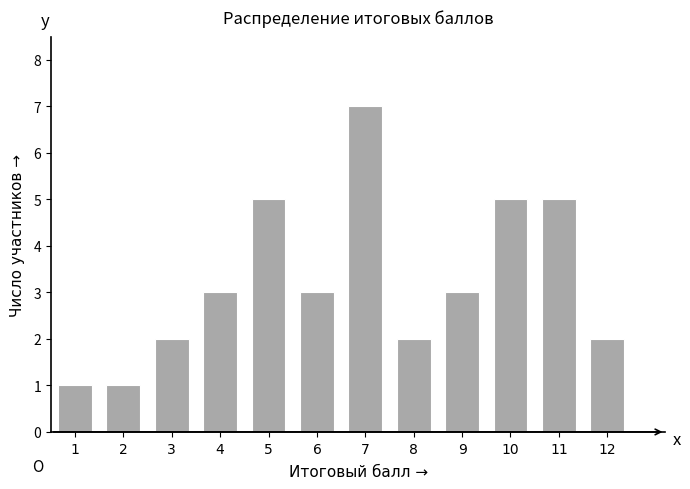

Reading left to right, what are all the values shown in this chart?

1=1	2=1	3=2	4=3	5=5	6=3	7=7	8=2	9=3	10=5	11=5	12=2